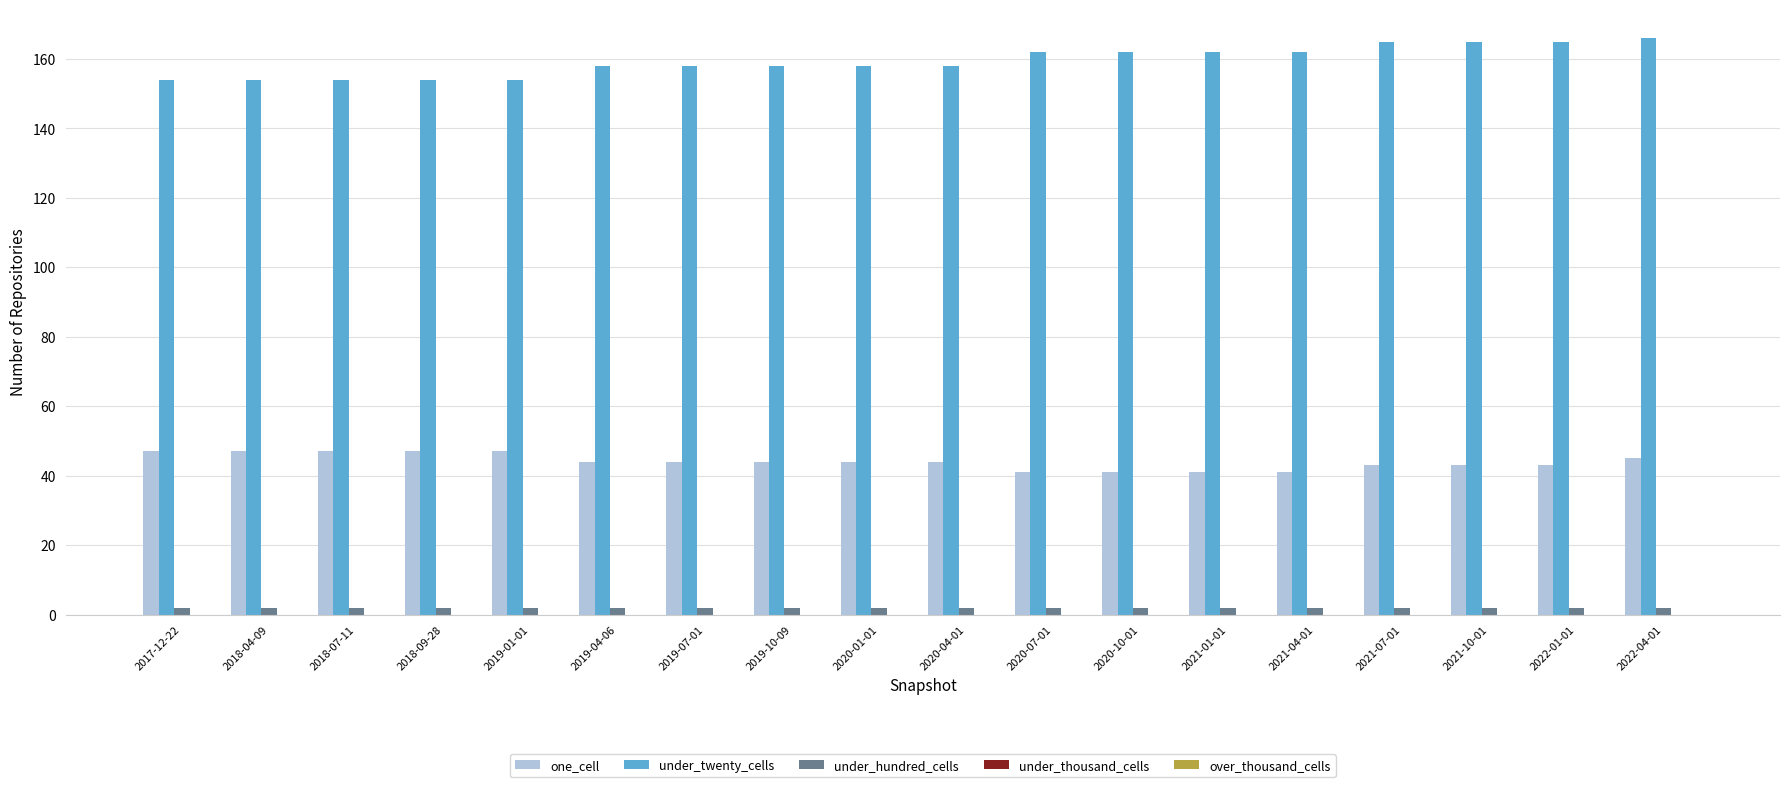

Which series has the largest range (max minus min)?

under_twenty_cells